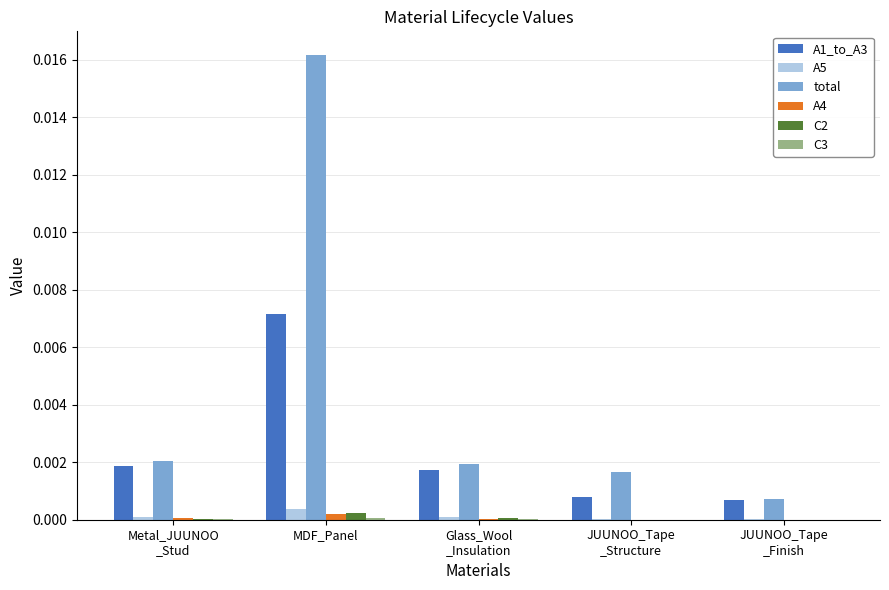

Which series has the largest total across all categories?

total